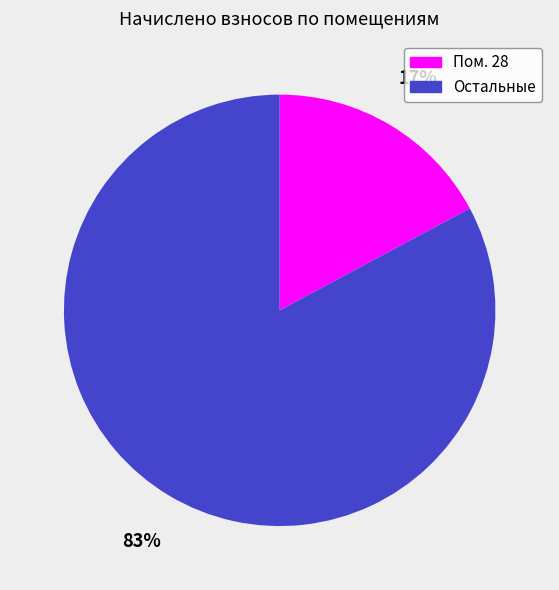

Is there a majority slice in this chart?

Yes